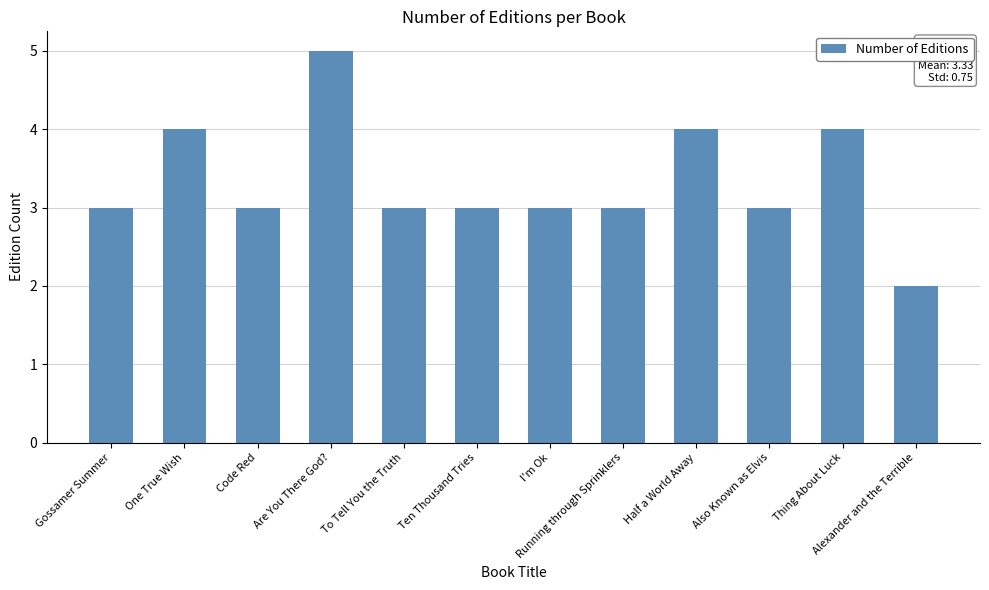

What is the label of the 4th bar from the right?

Half a World Away